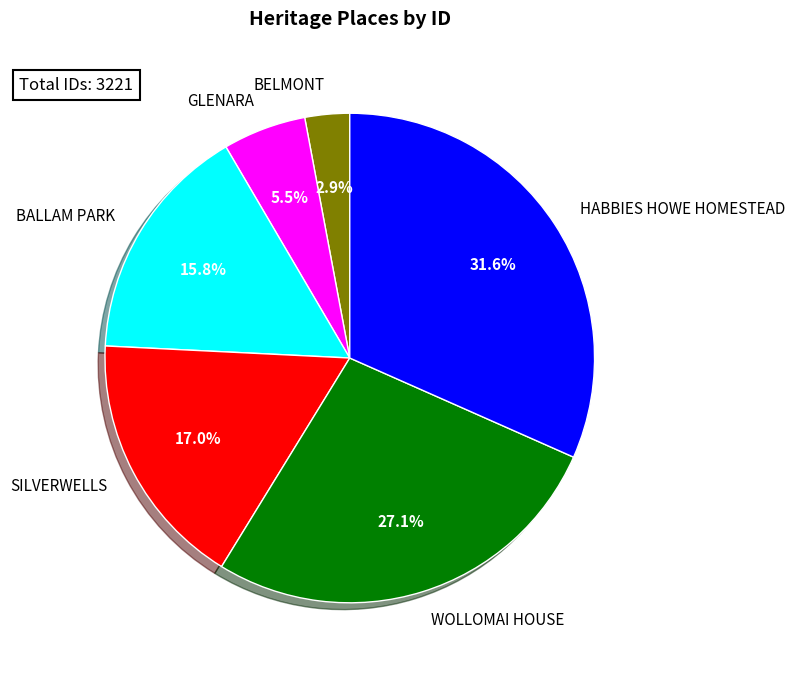

To the nearest percent, what percentage of the pie is WOLLOMAI HOUSE?

27%